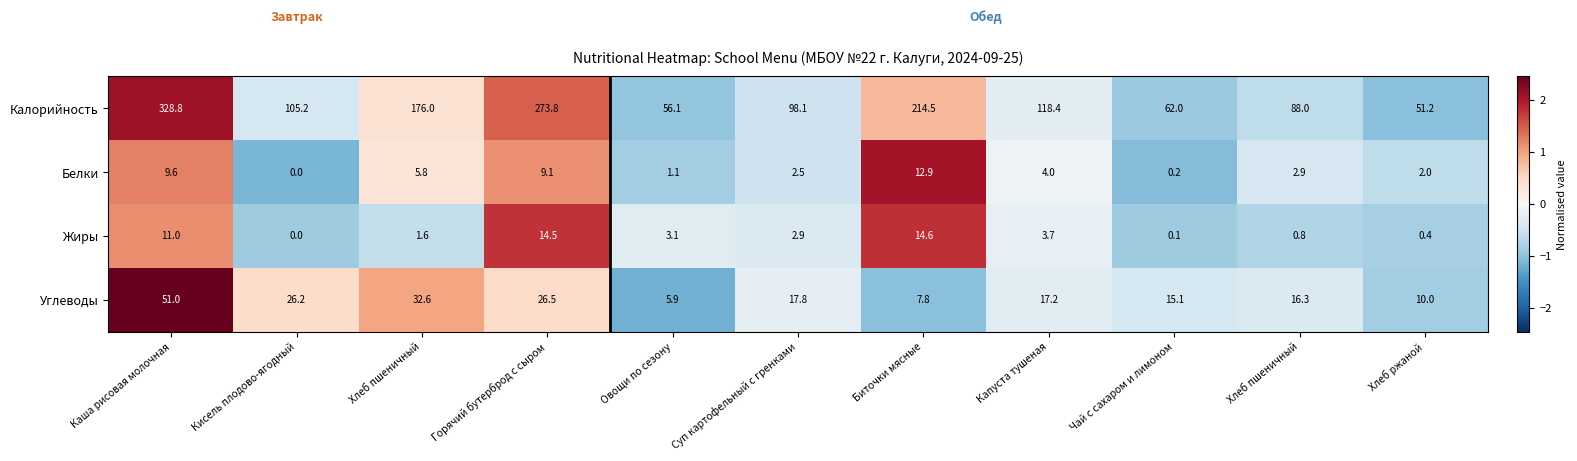

How many values in the Белки series are below 2?

3